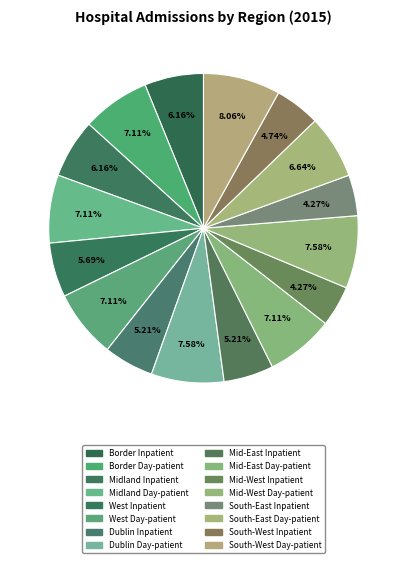

How many slices are in this pie chart?

16